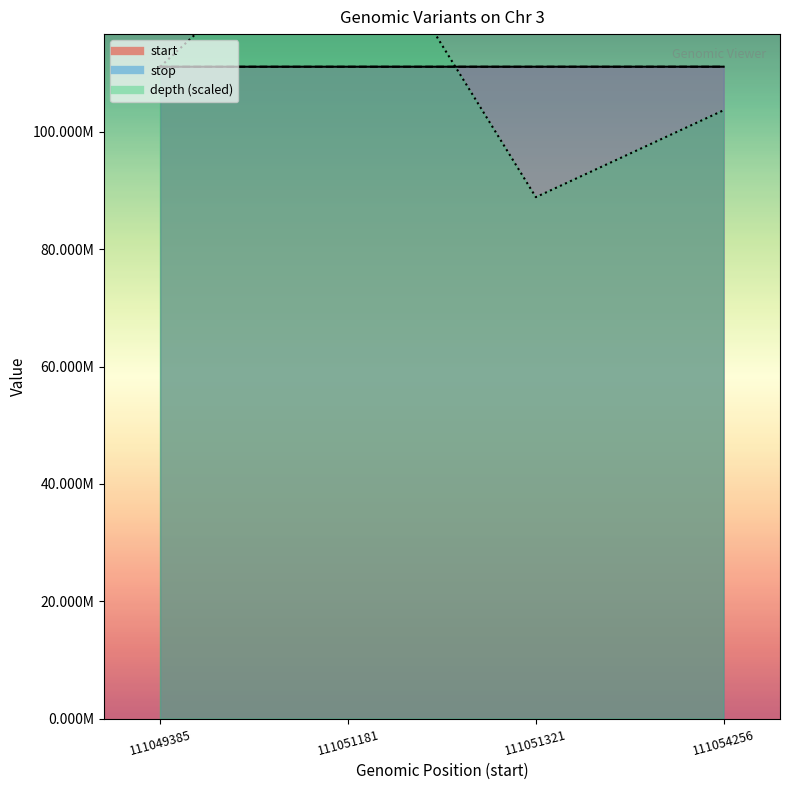

What is the difference between the start values at 111051181 and 111051321?

140.0